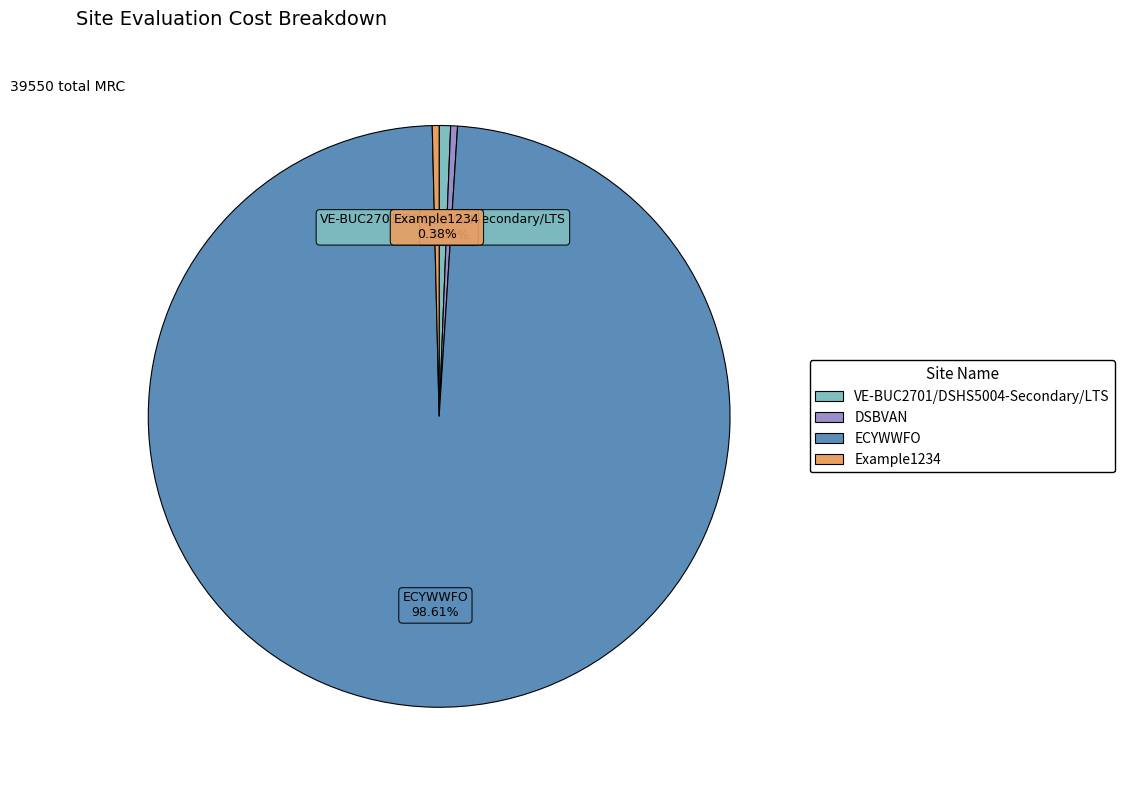

What is the largest slice in the pie chart?

ECYWWFO